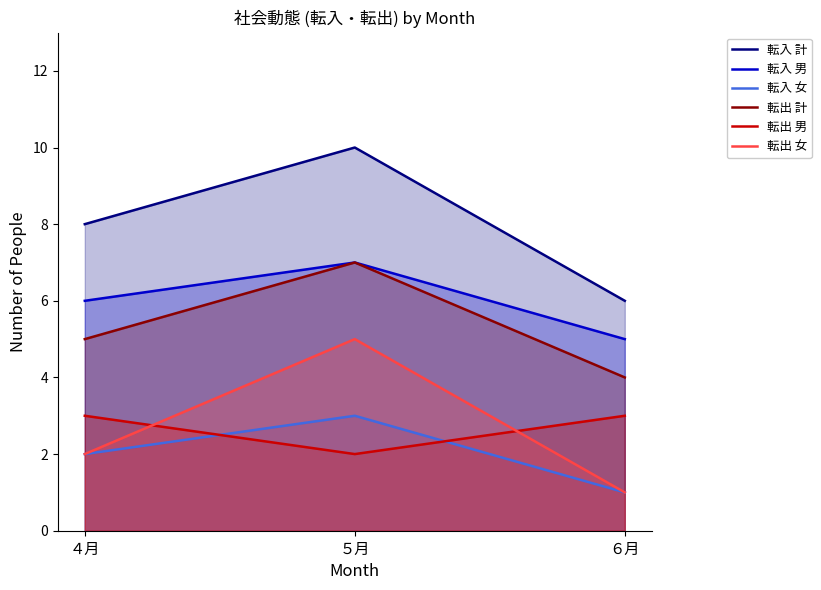

At which label does 転出 女 reach its minimum?

６月